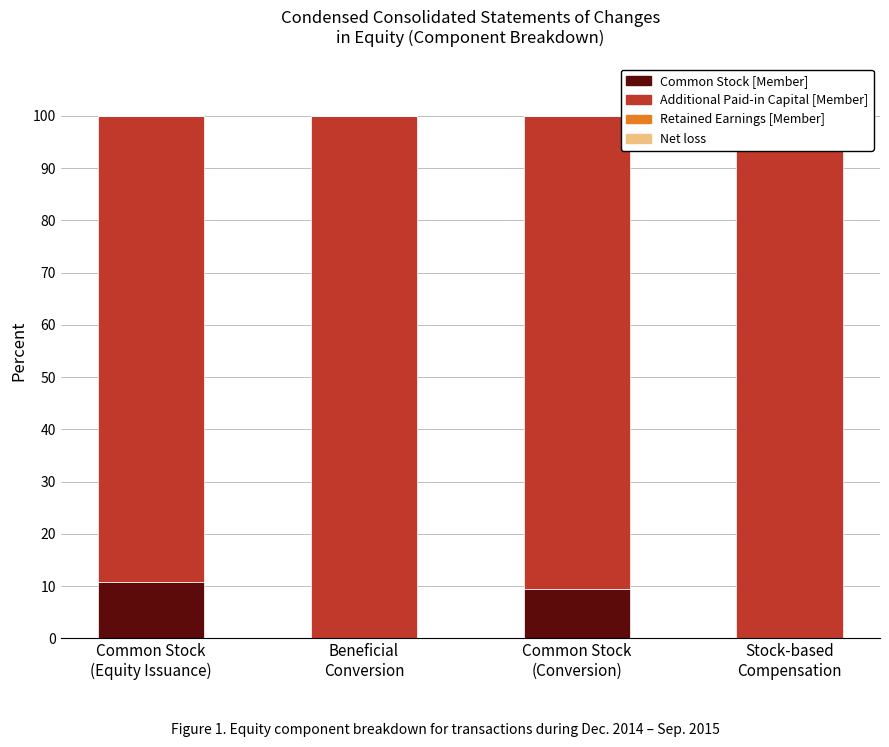

Count the number of data series in this chart.

4